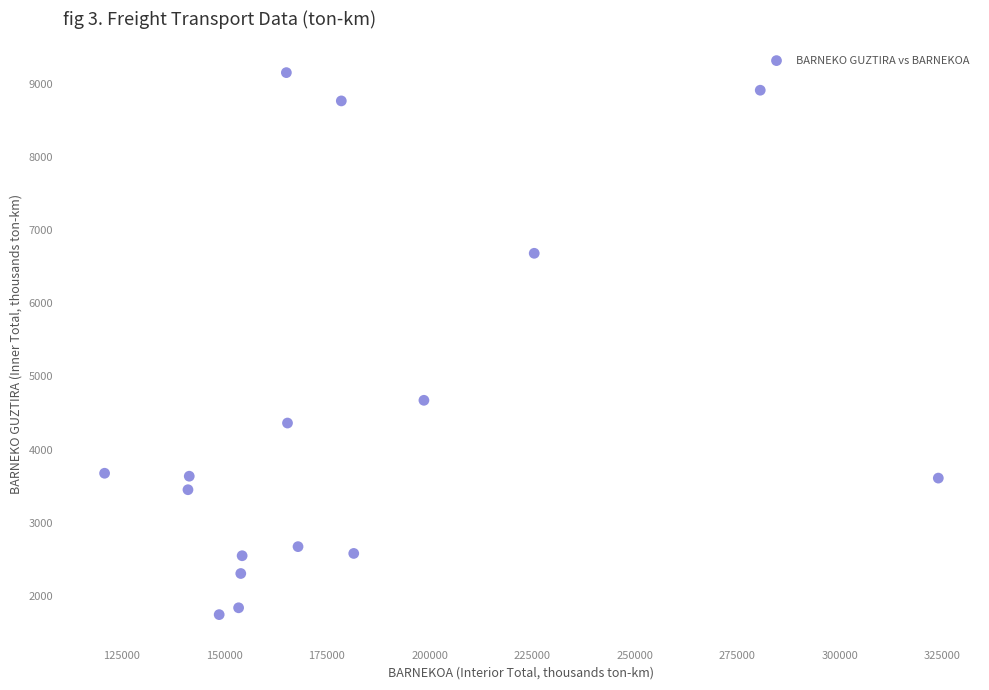

What is the range of Y values (max minus min)?

7404.4